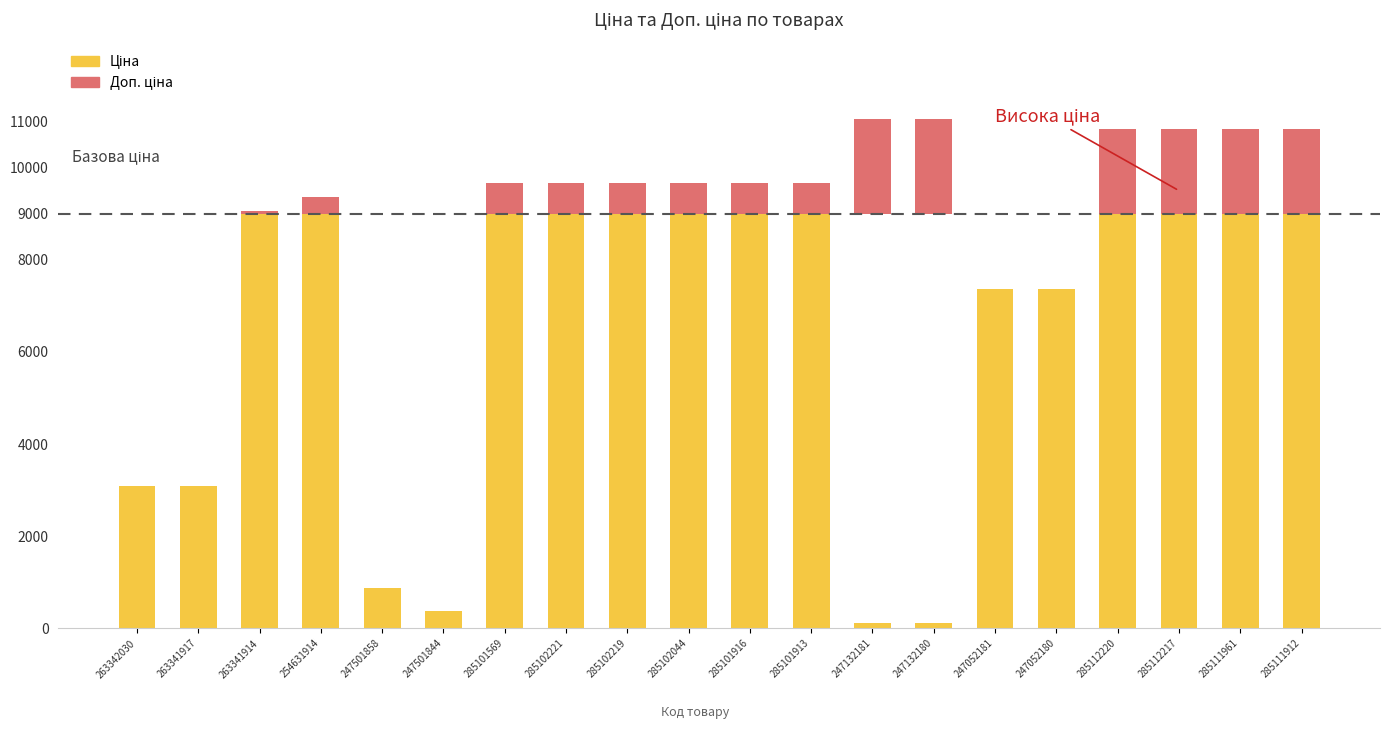

What position from the right is 285112220?

4